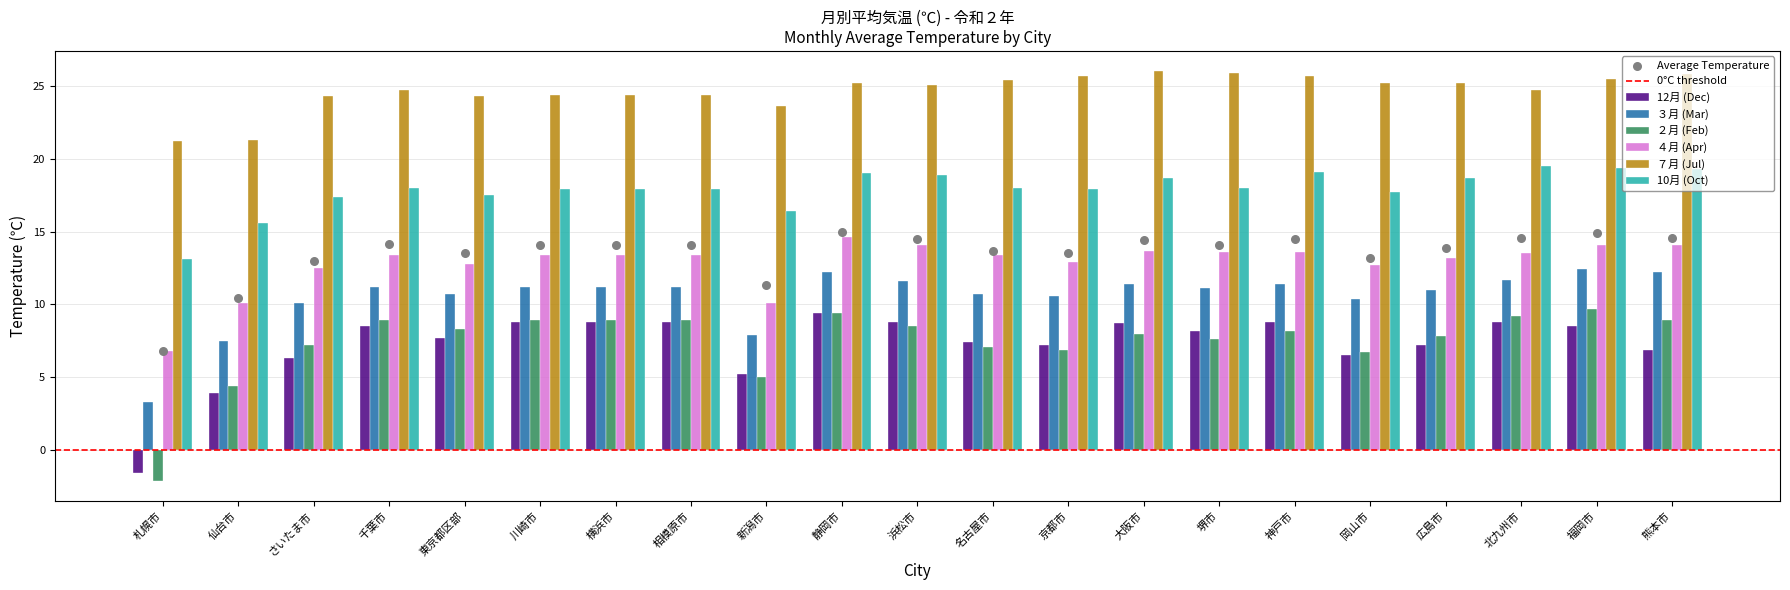

What is the total value across all series at 福岡市?

89.6